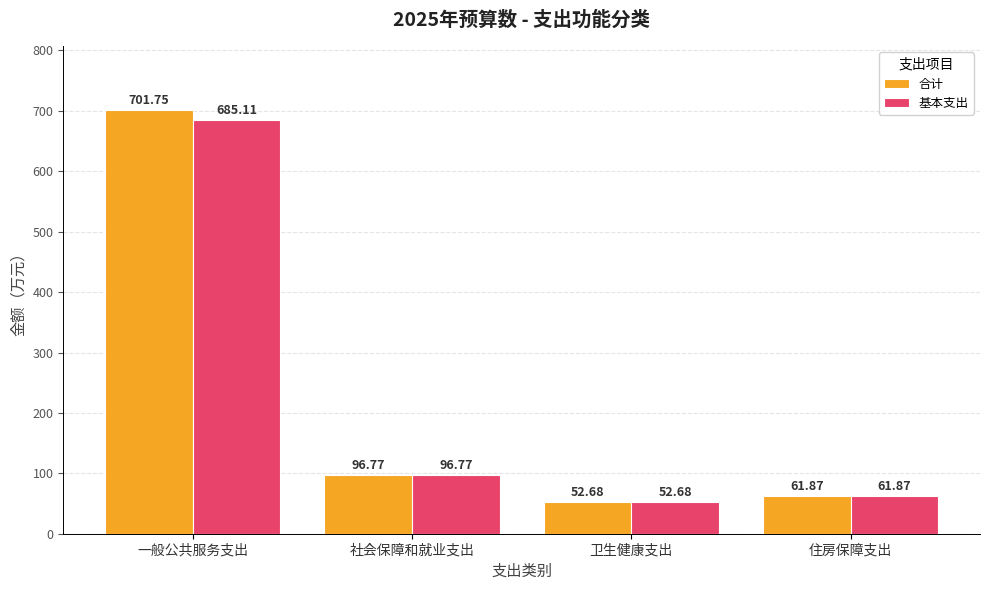

What is the label of the 4th bar from the right?

一般公共服务支出